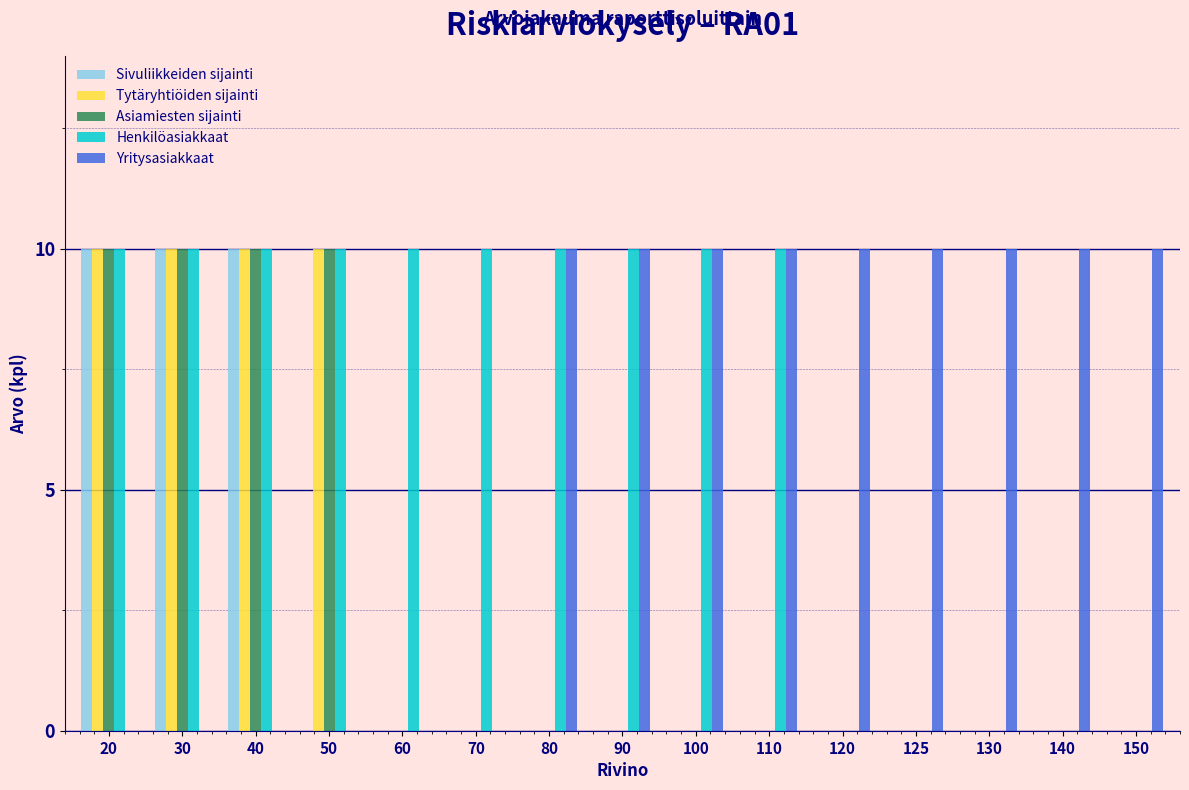

Is it true that Yritysasiakkaat equals 15 at 130?

False